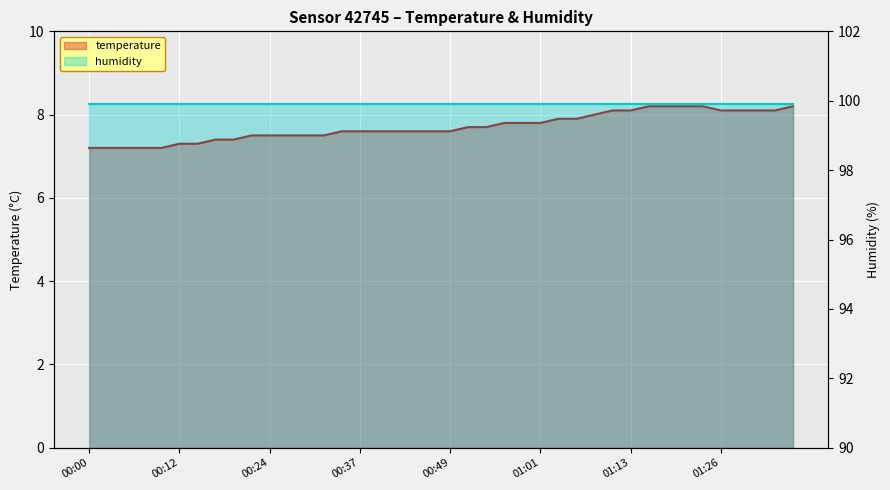

What is the label of the 27th point from the right?

00:32